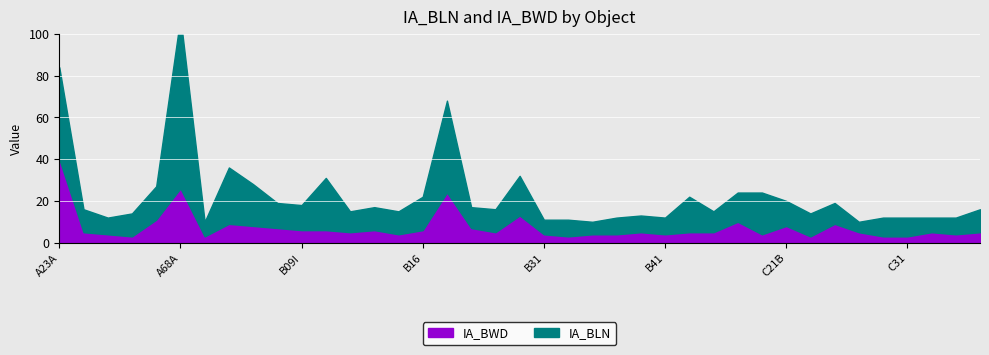

Which category has the lowest value in the IA_BWD series?

A63